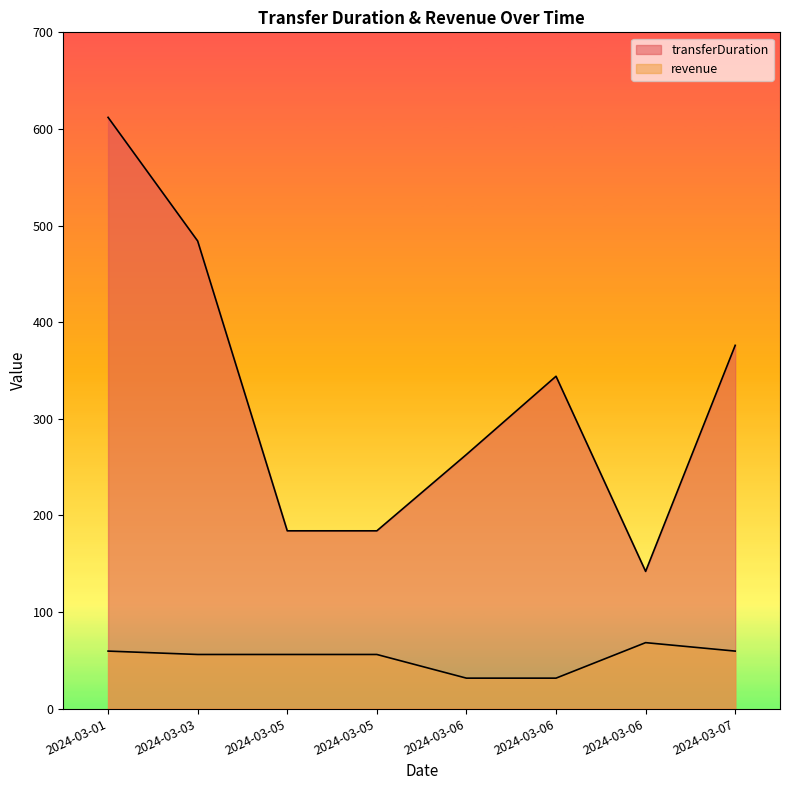

True or false: revenue and transferDuration intersect in this chart.

False